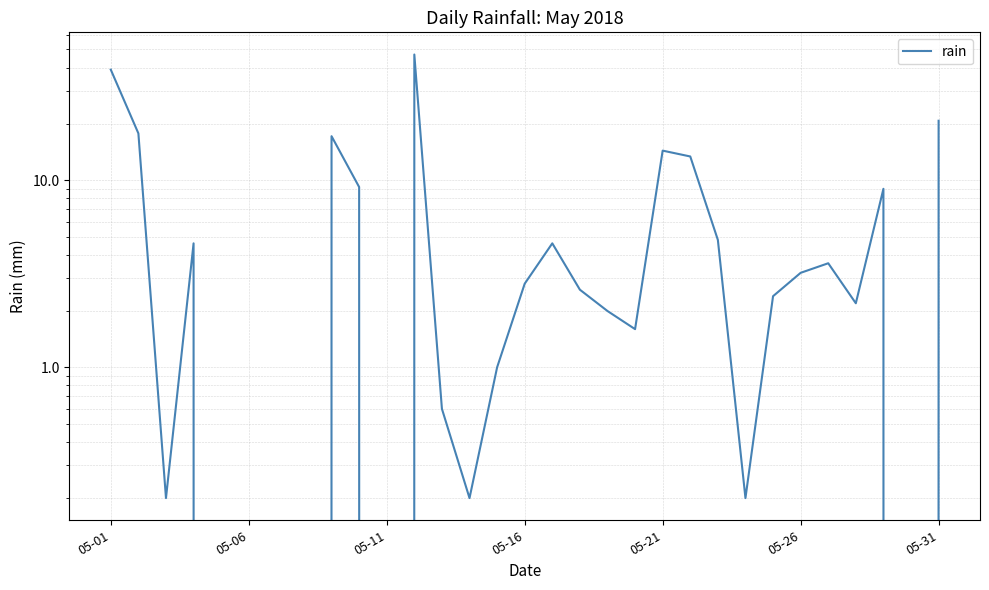

Does the chart display data point markers on the line(s)?

No